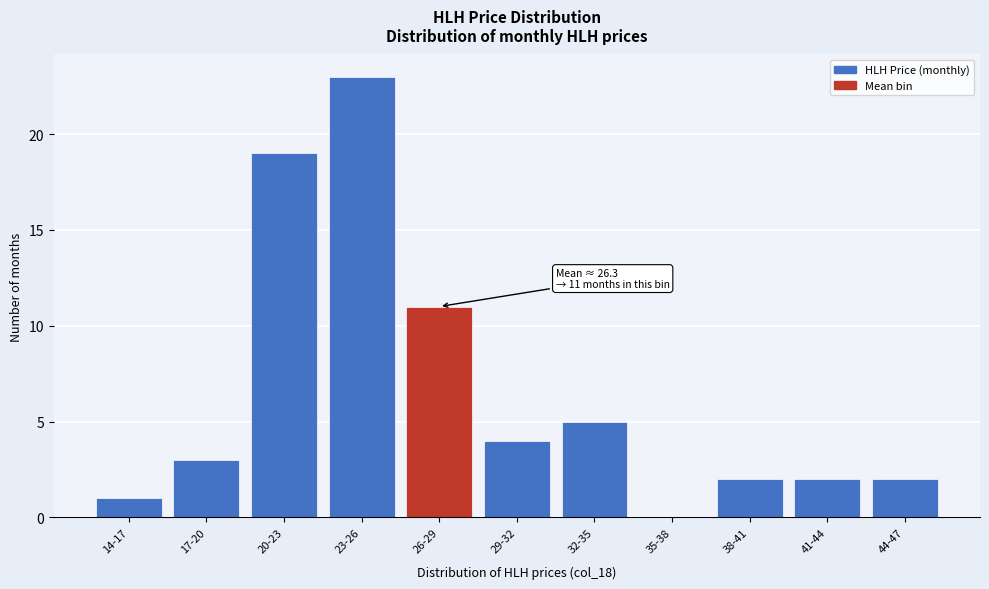

Reading left to right, transcribe all the data shown in this chart.

14-17=1	17-20=3	20-23=19	23-26=23	26-29=11	29-32=4	32-35=5	35-38=0	38-41=2	41-44=2	44-47=2